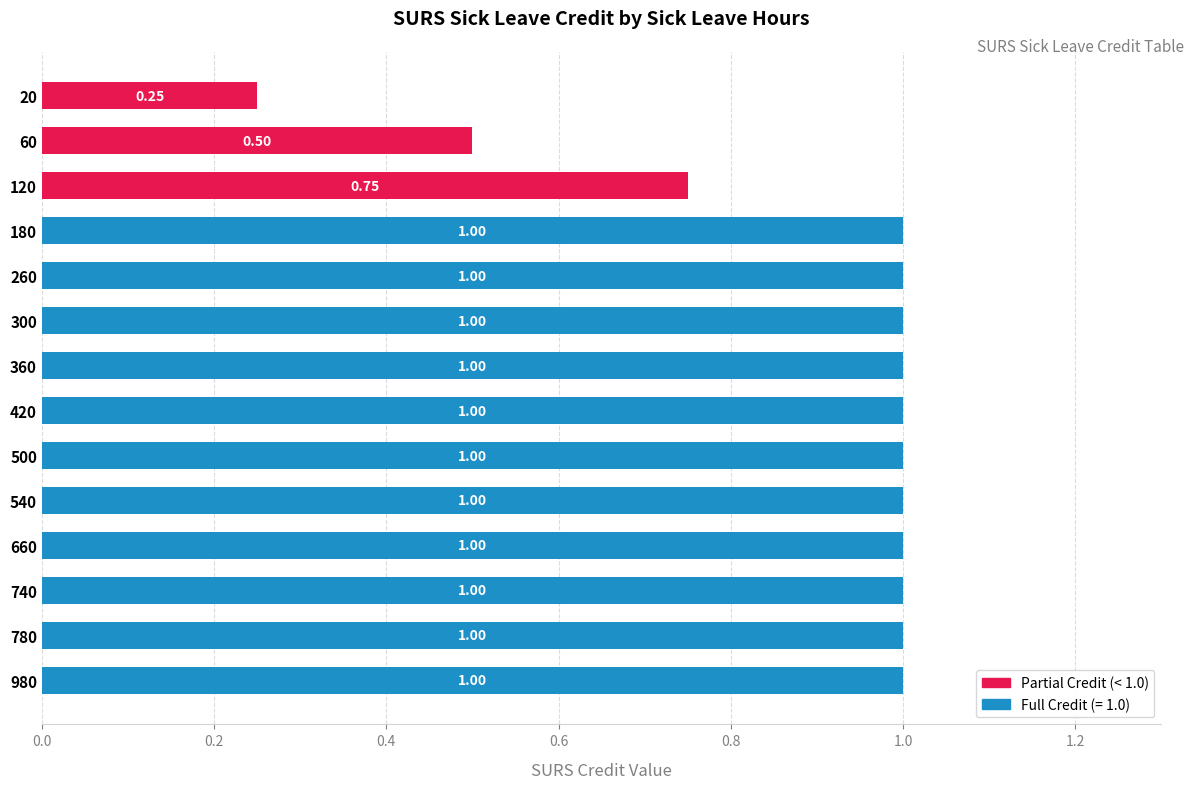

What is the maximum value shown in the chart?

1.0